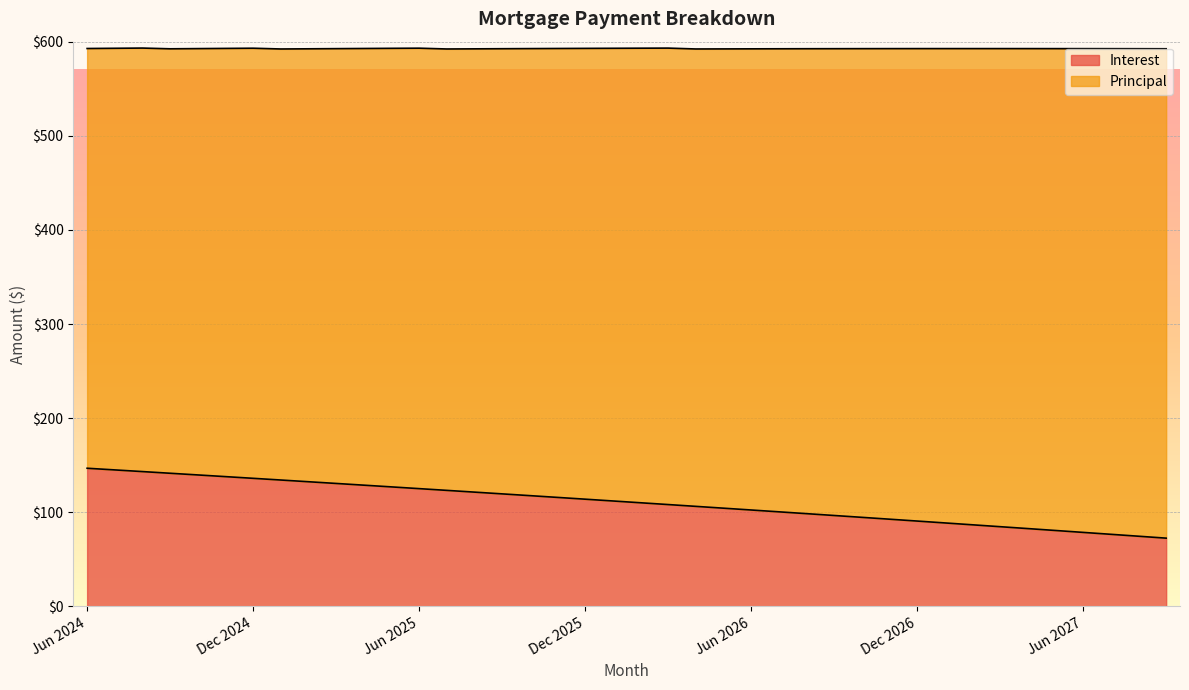

The chart shows a value of 102.4 at Jun 2026. True or false?

True